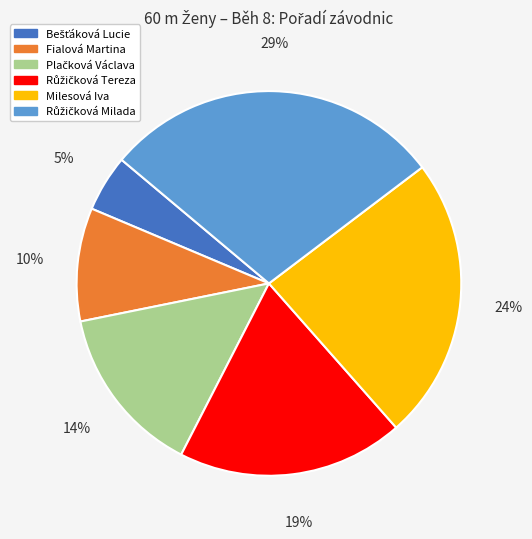

What percentage is the Milesová Iva slice, to the nearest percent?

24%